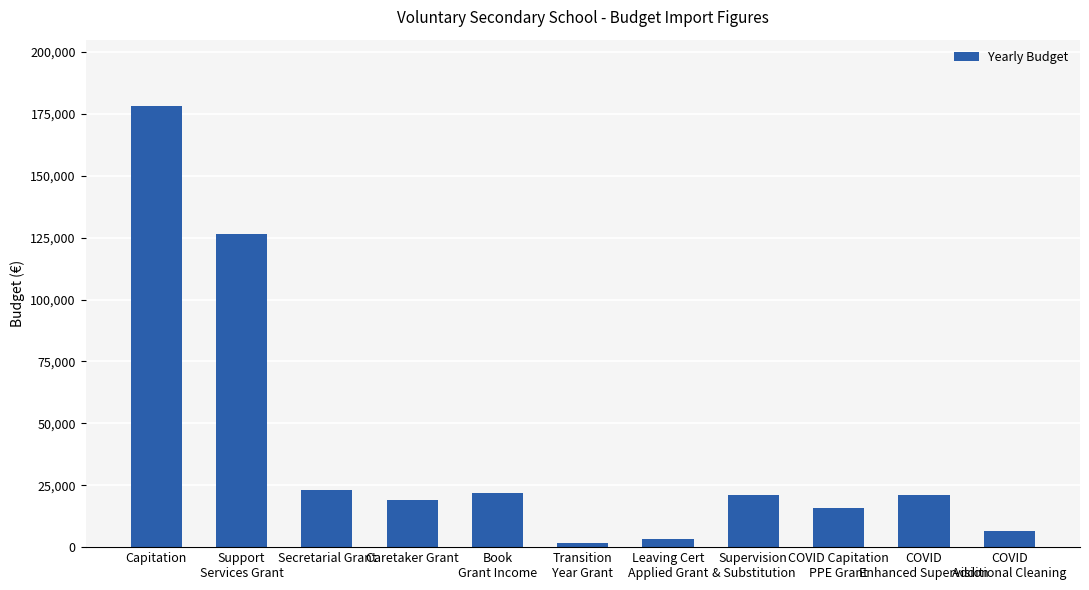

Which category has the highest value across all series?

Capitation